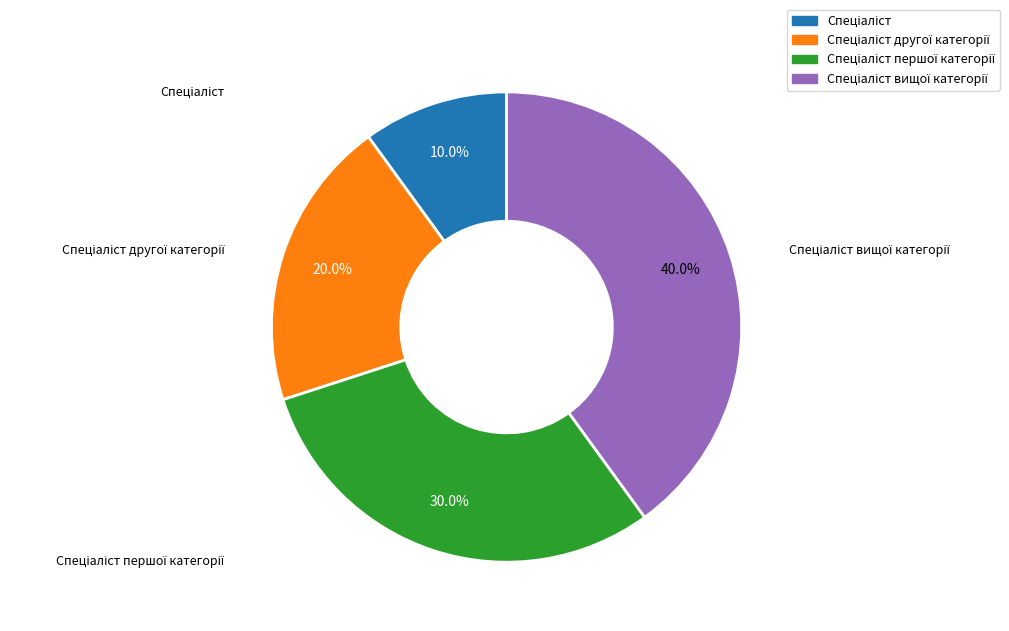

How many segments does this pie chart have?

4